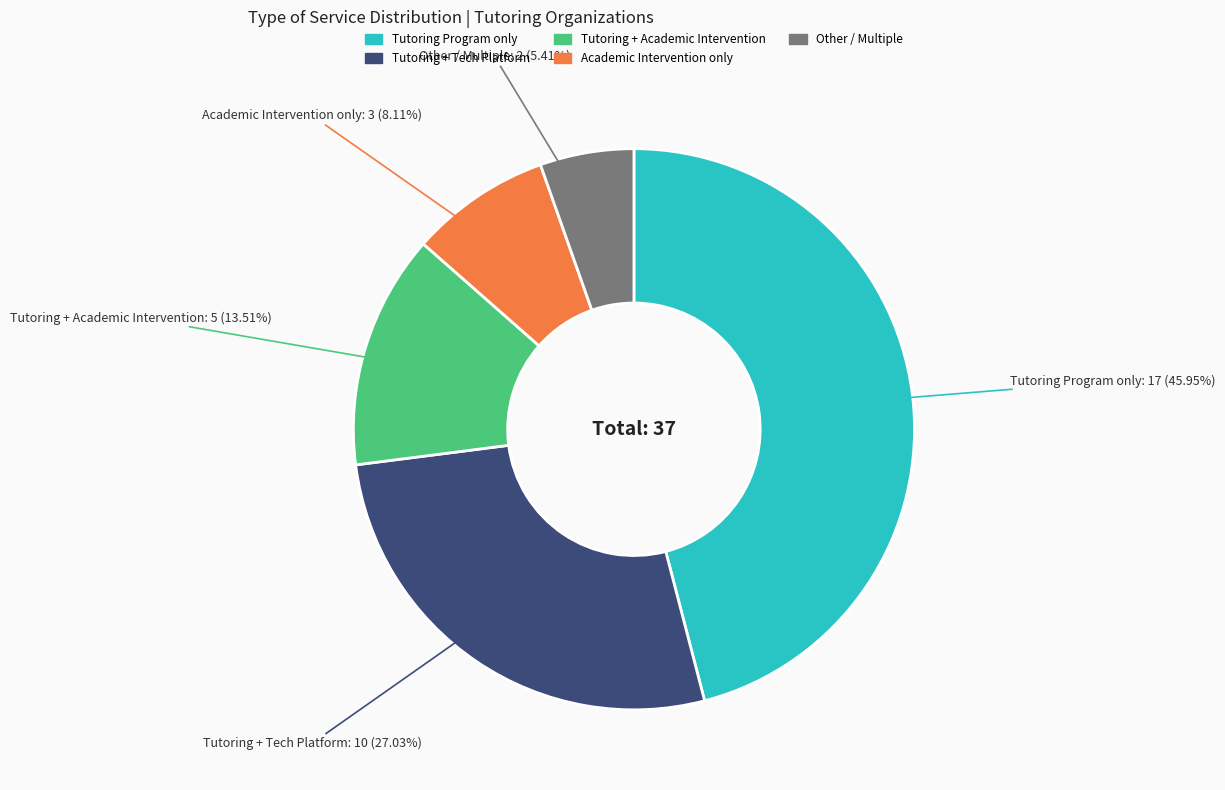

Is there any slice that represents more than half of the pie?

No